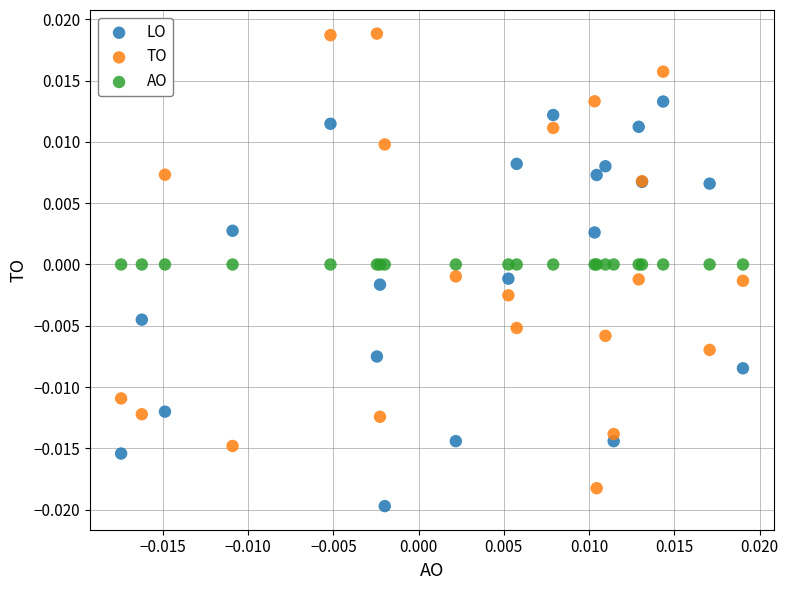

Which series contains the highest Y value?

TO